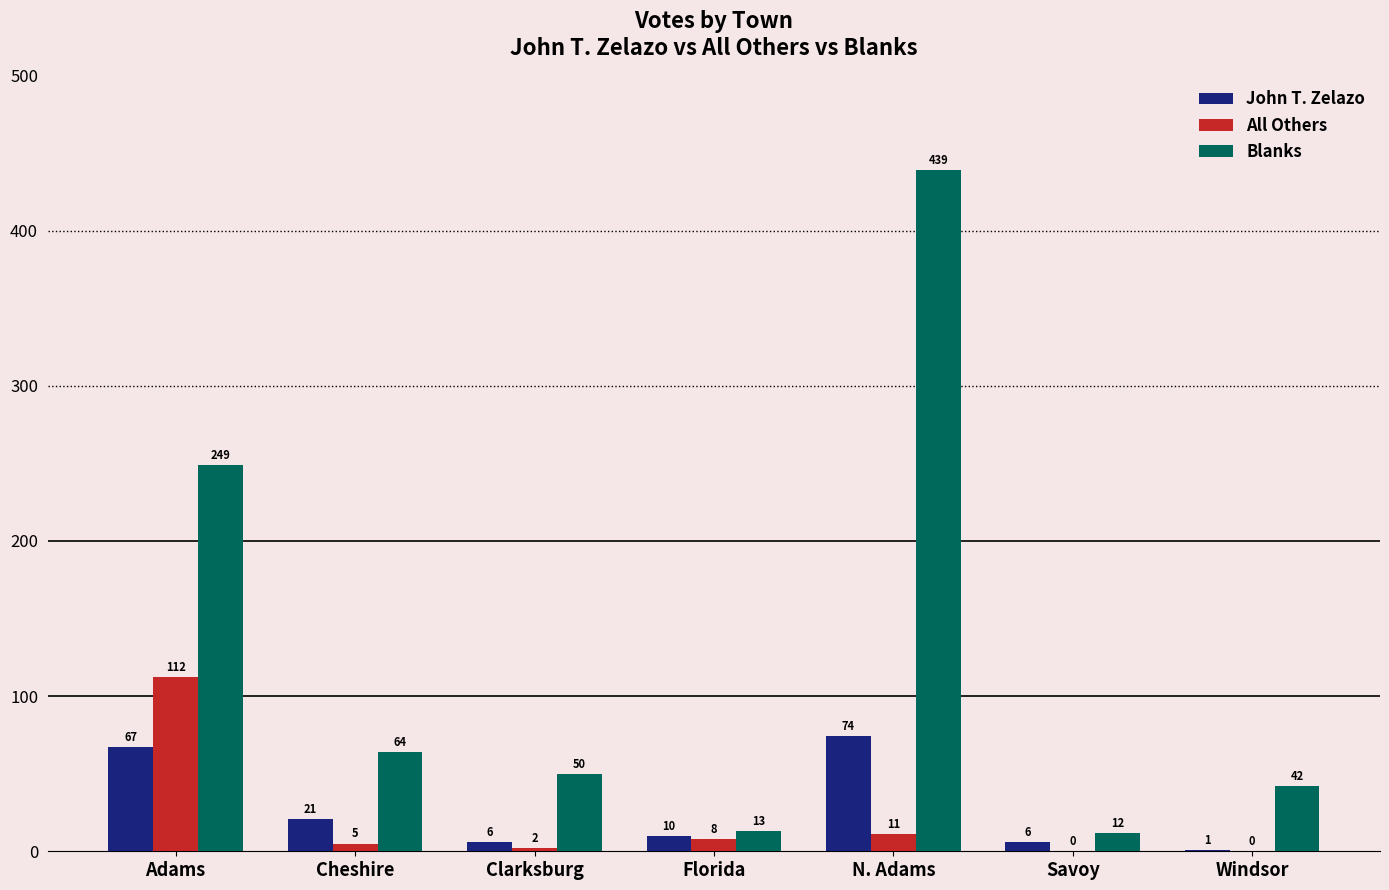

Where does the John T. Zelazo series first go above 10?

Adams